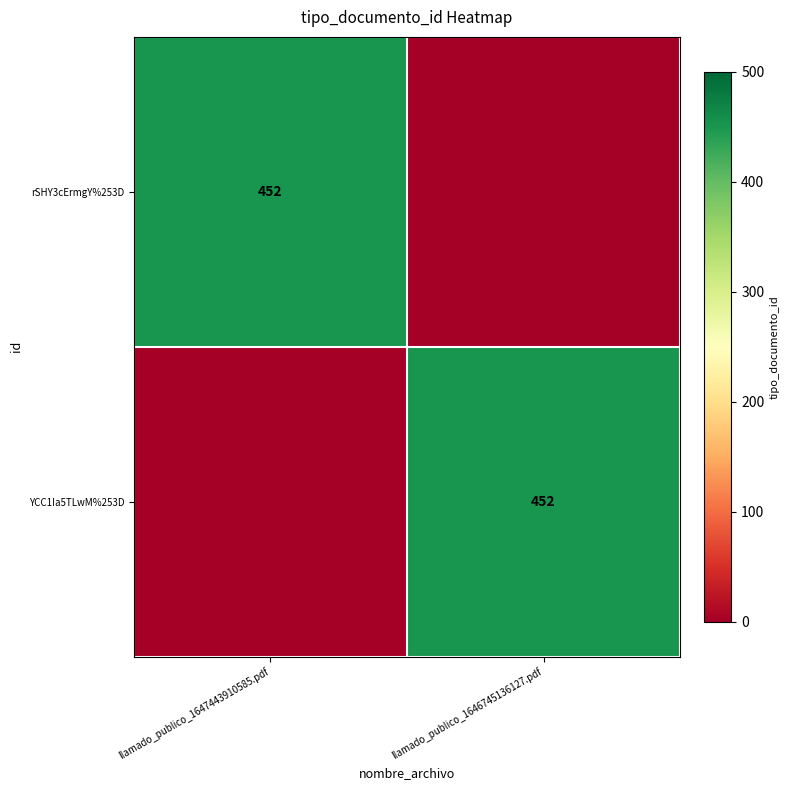

The rSHY3cErmgY%253D series shows 197 at llamado_publico_1647443910585.pdf. True or false?

False